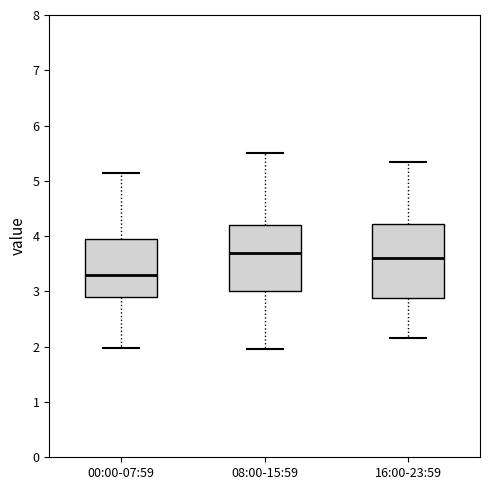

Reading left to right, read every box against the y-axis: the position of its median line, the range the box covers, and the ends of its whiskers. The values are not printed on the chart, so give them approximately, as read against the axis.

00:00-07:59: median 3.3, box 2.9 to 4.0, whiskers 2.0 to 5.2
08:00-15:59: median 3.7, box 3.0 to 4.2, whiskers 2.0 to 5.5
16:00-23:59: median 3.6, box 2.9 to 4.2, whiskers 2.2 to 5.4